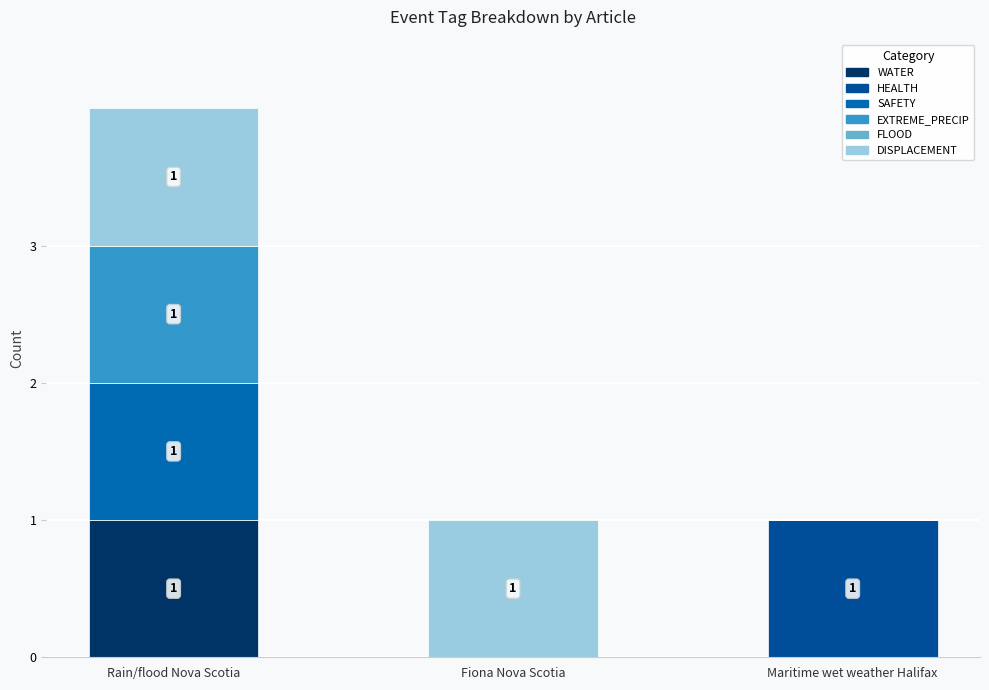

What is the sum of all HEALTH values?

1